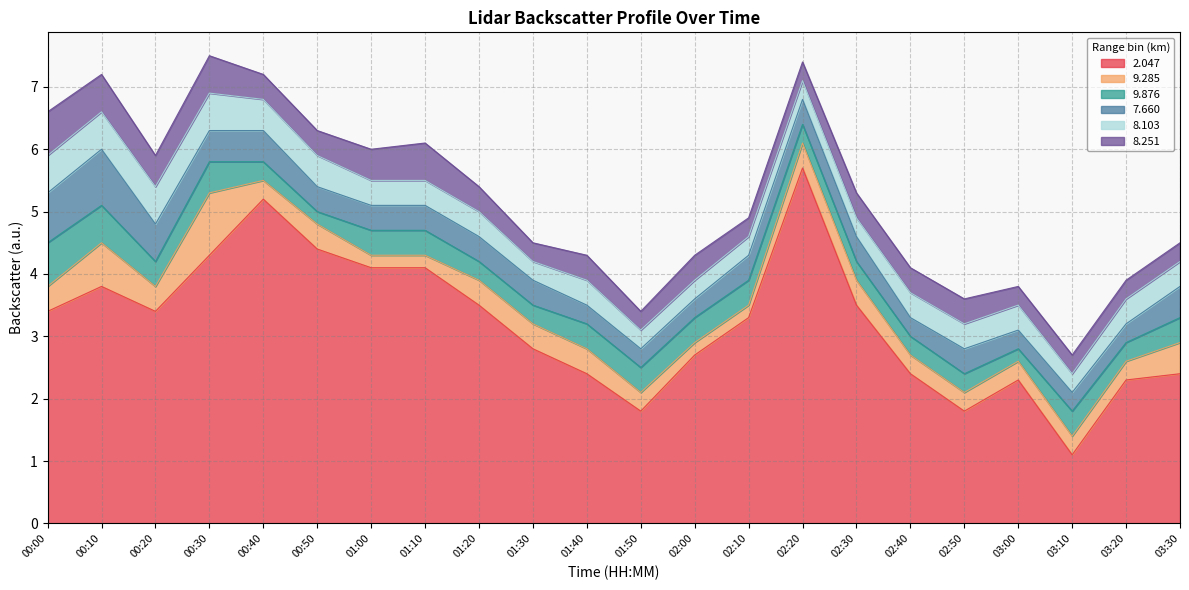

What is the sum of the   2.047 values at 01:40 and 03:10?

3.5